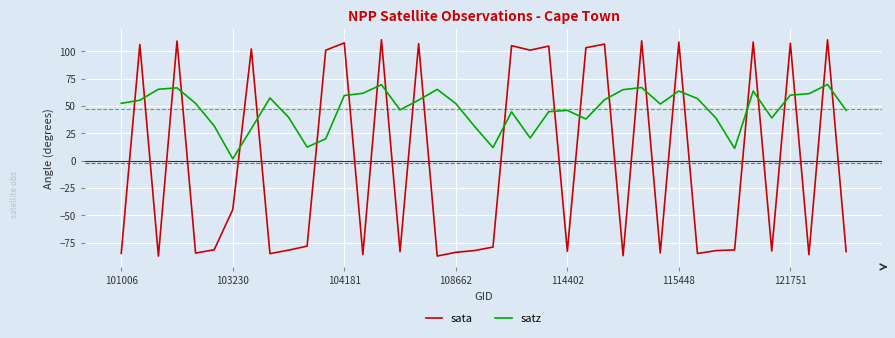

Rank the series by their average value, from lowest to highest.

sata, satz